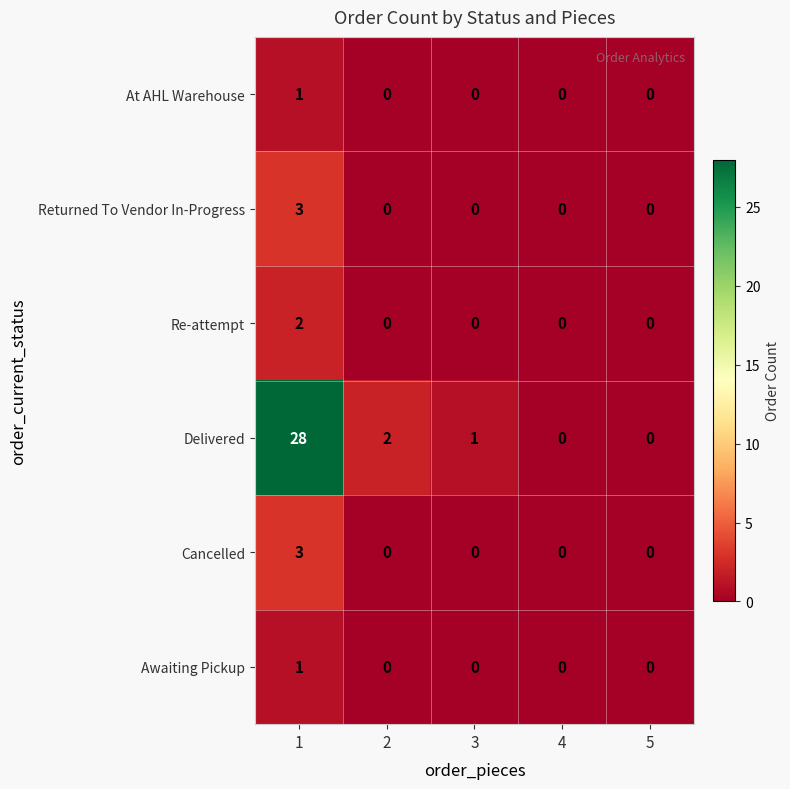

Which series has the widest spread of values?

Delivered